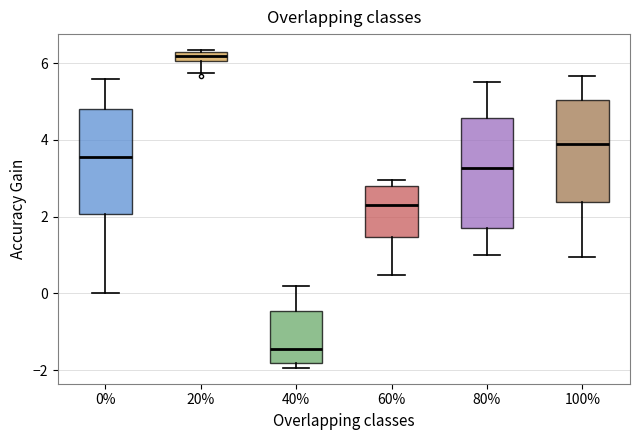

Which box's median line is the highest?

20%